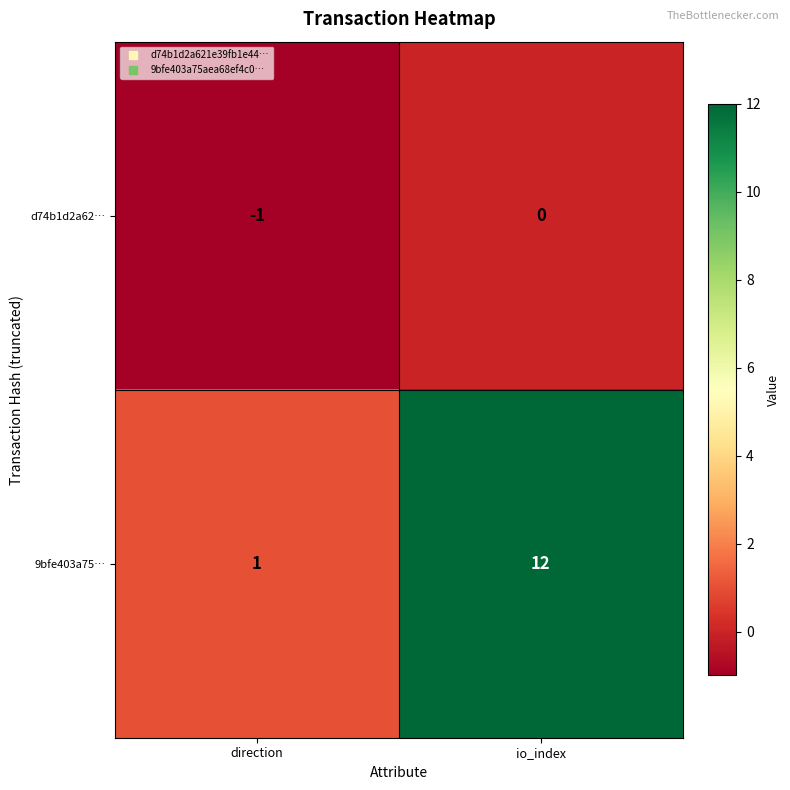

True or false: 9bfe403a75… has a value of 17 at io_index.

False